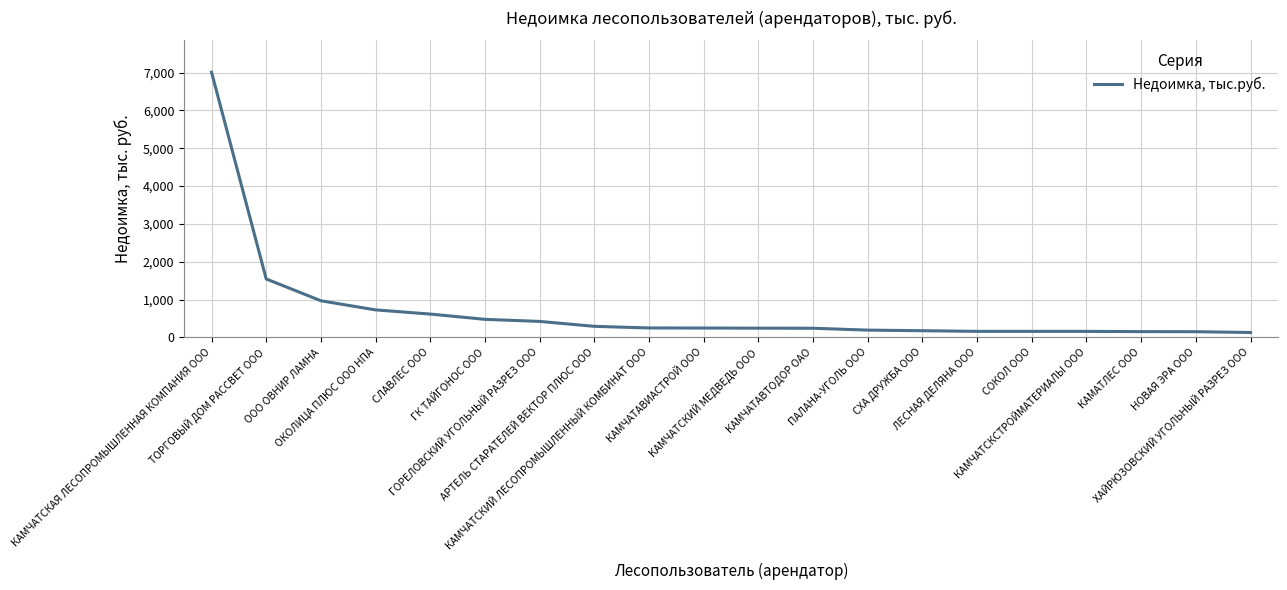

What value does the data have at КАМЧАТСКАЯ ЛЕСОПРОМЫШЛЕННАЯ КОМПАНИЯ ООО?

7008.4